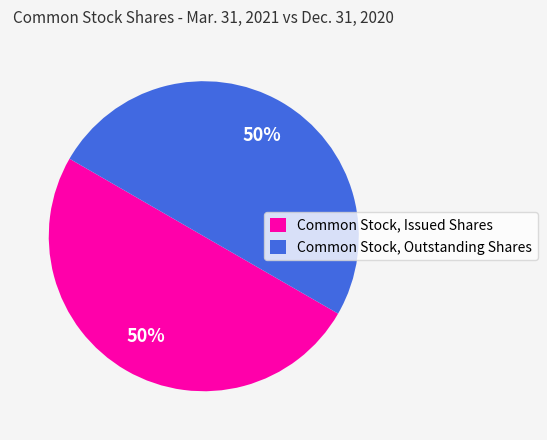

Approximately how many times larger is the value at Common Stock, Issued Shares compared to Common Stock, Outstanding Shares?

1.0